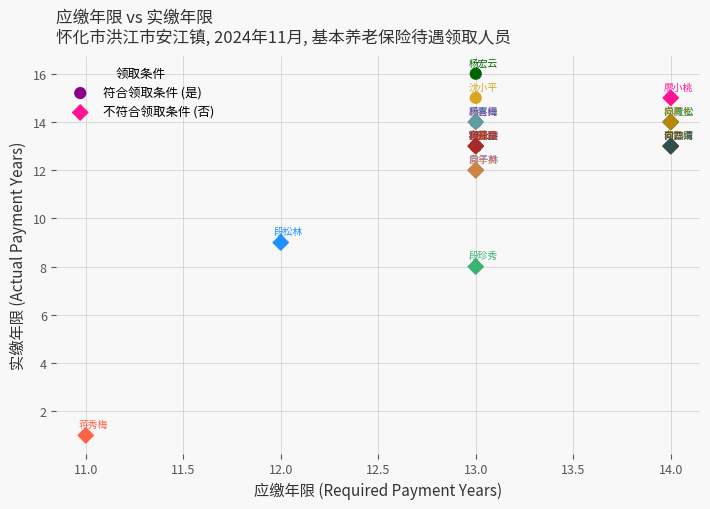

Which series reaches the maximum Y coordinate?

符合领取条件 (是)